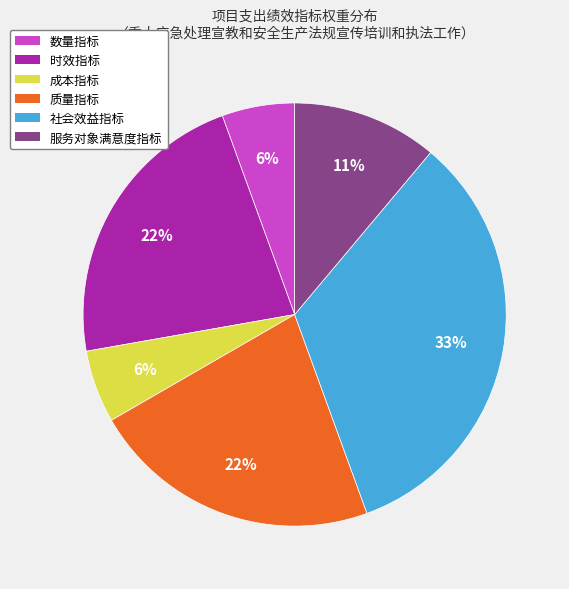

To the nearest percent, what is the average slice percentage?

17%